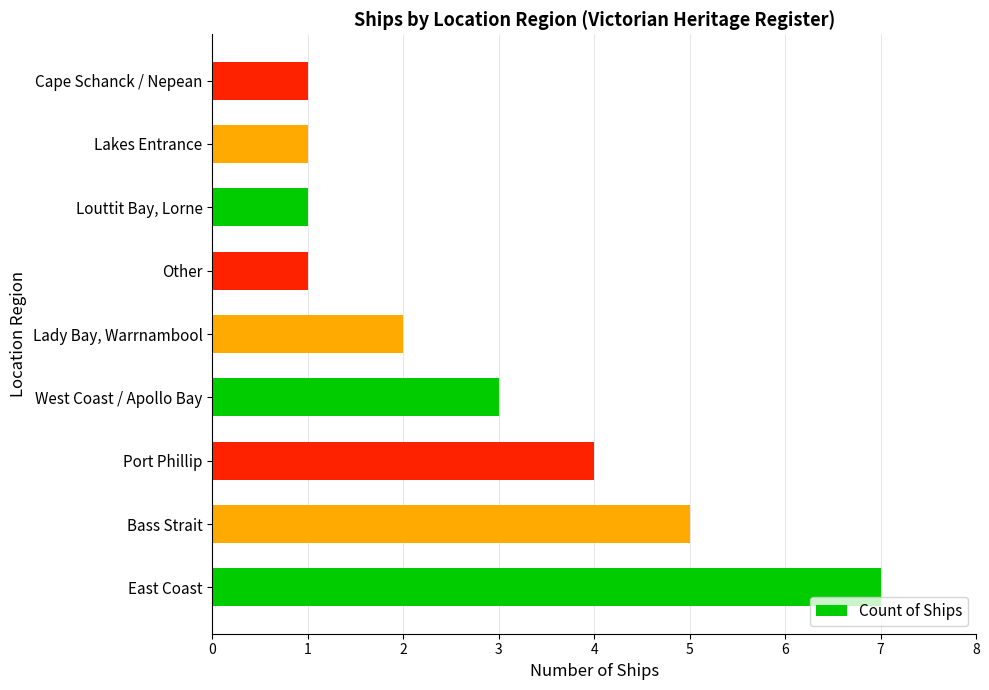

Reading bottom to top, list all the values displayed in this chart.

7	5	4	3	2	1	1	1	1